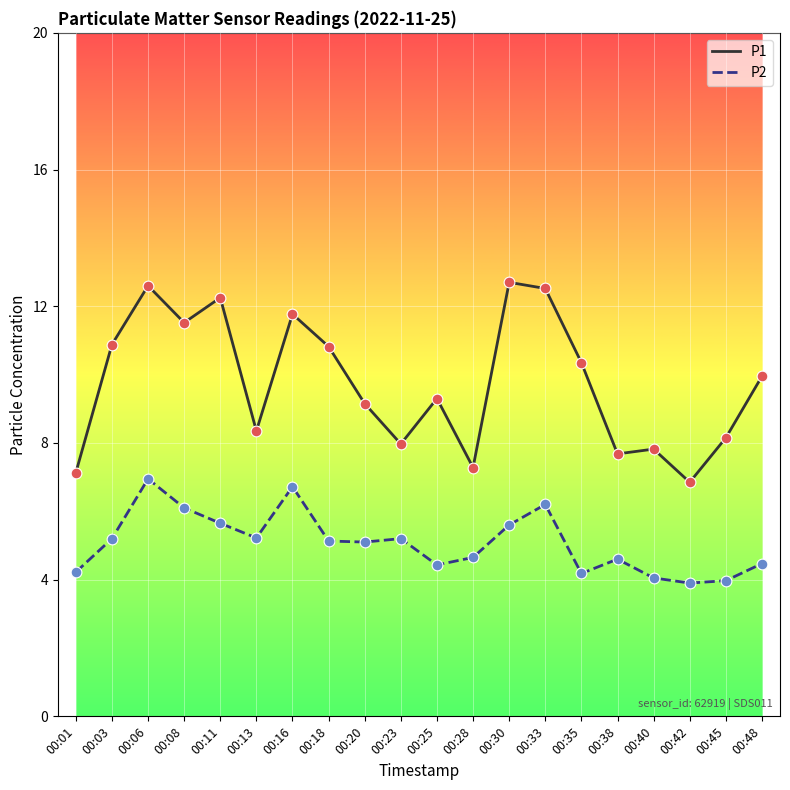

Which series has the largest range (max minus min)?

P1